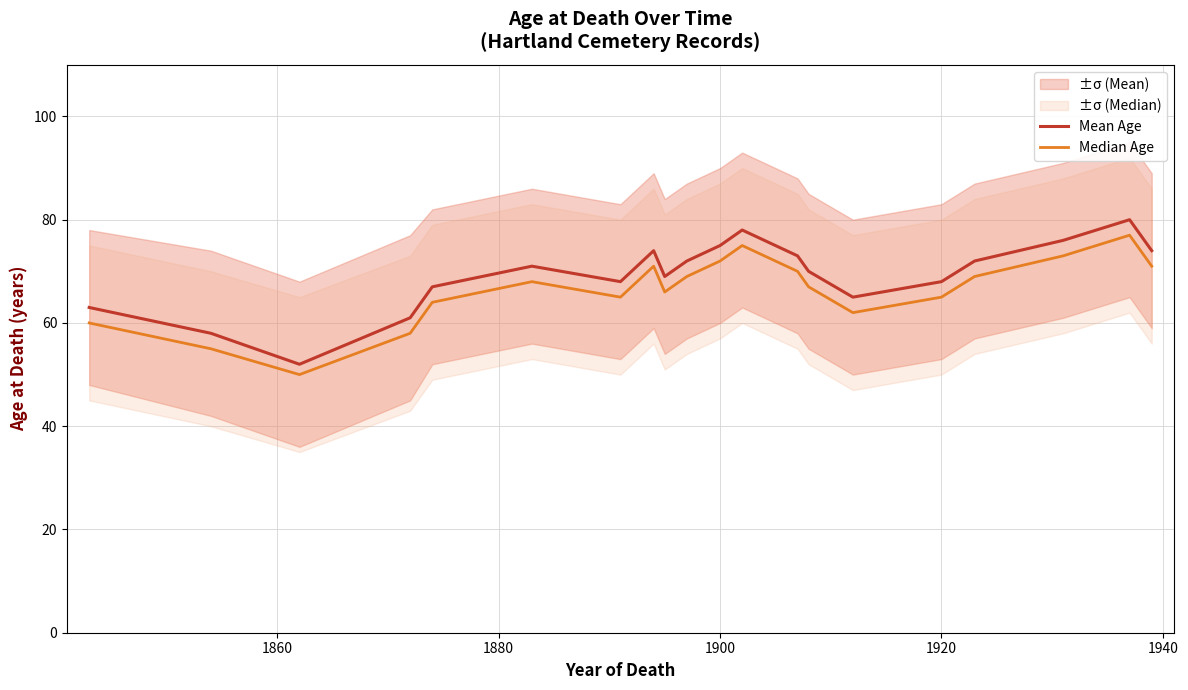

Reading right to left, what are all the values shown in this chart?

Mean Age: 74	80	76	72	68	65	70	73	78	75	72	69	74	68	71	67	61	52	58	63
Median Age: 71	77	73	69	65	62	67	70	75	72	69	66	71	65	68	64	58	50	55	60